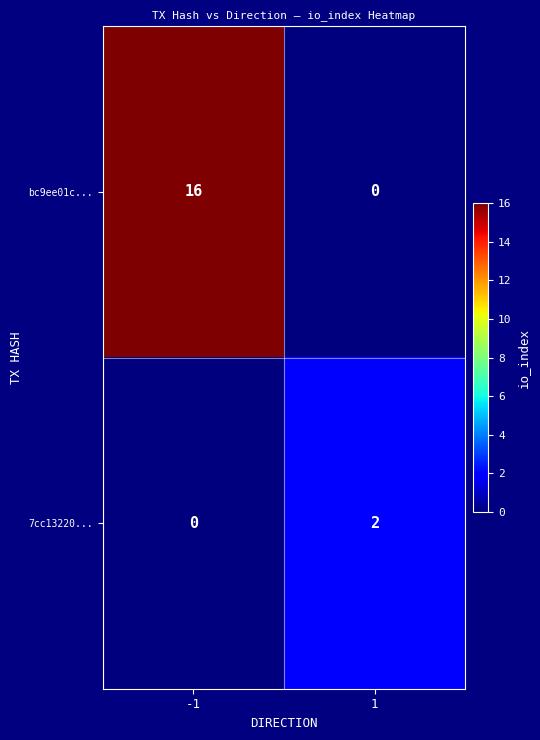

How many values in bc9ee01c... are above zero?

1